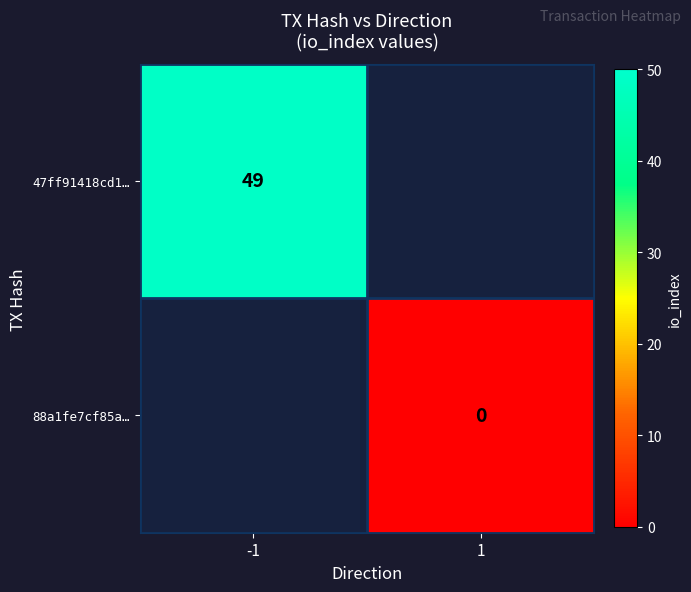

What is the maximum value shown in the chart?

49.0